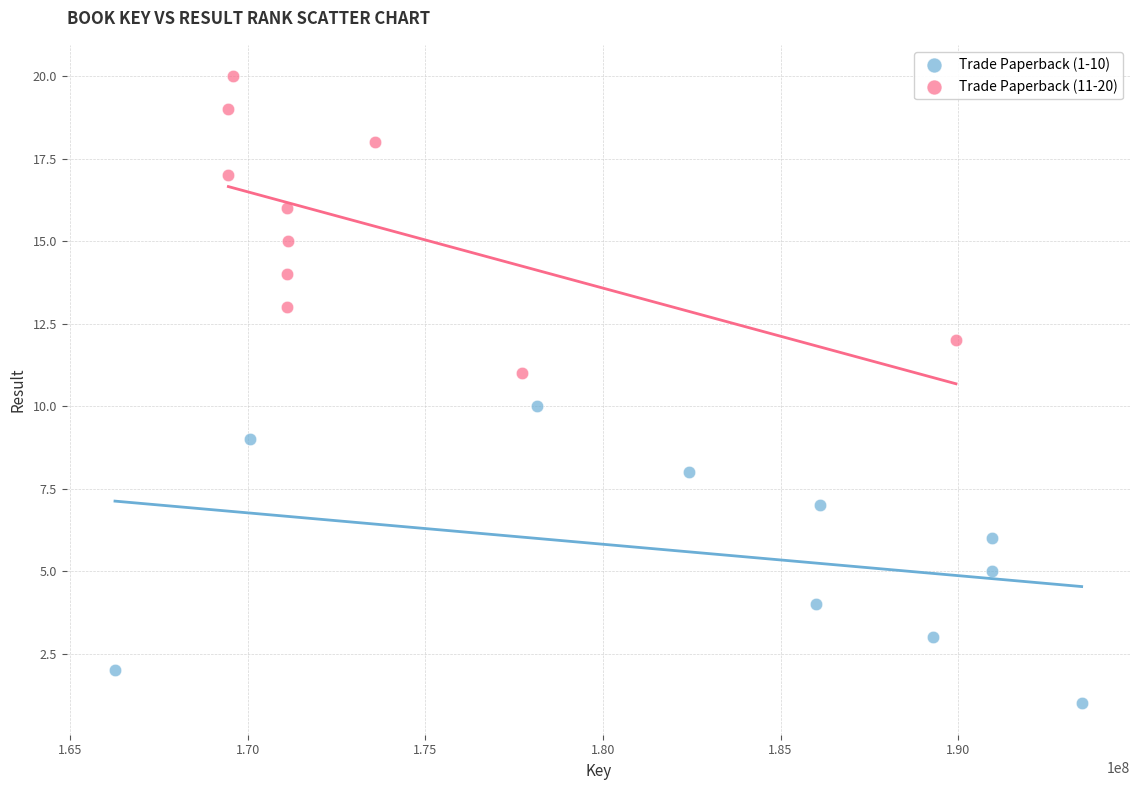

Which series reaches the minimum Y coordinate?

Trade Paperback (1-10)